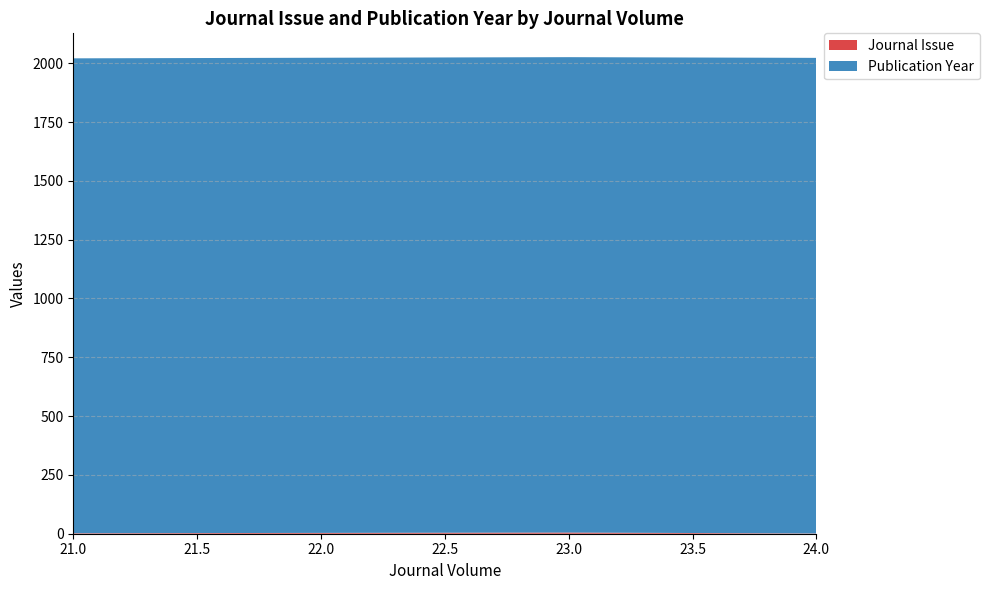

Reading right to left, transcribe all the data shown in this chart.

Journal Issue: 21=2	23=5	23=5	24=1
Publication Year: 21=2019	23=2021	23=2021	24=2022